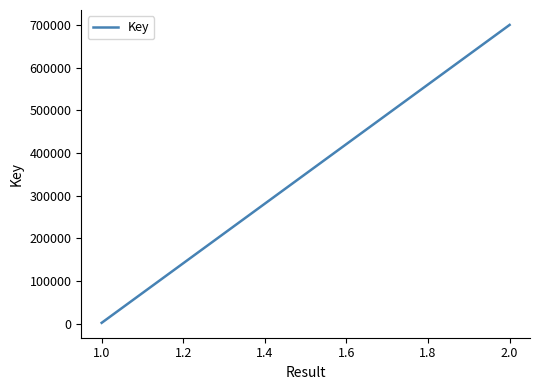

Is it true that the value at 2.0 is 951921?

False